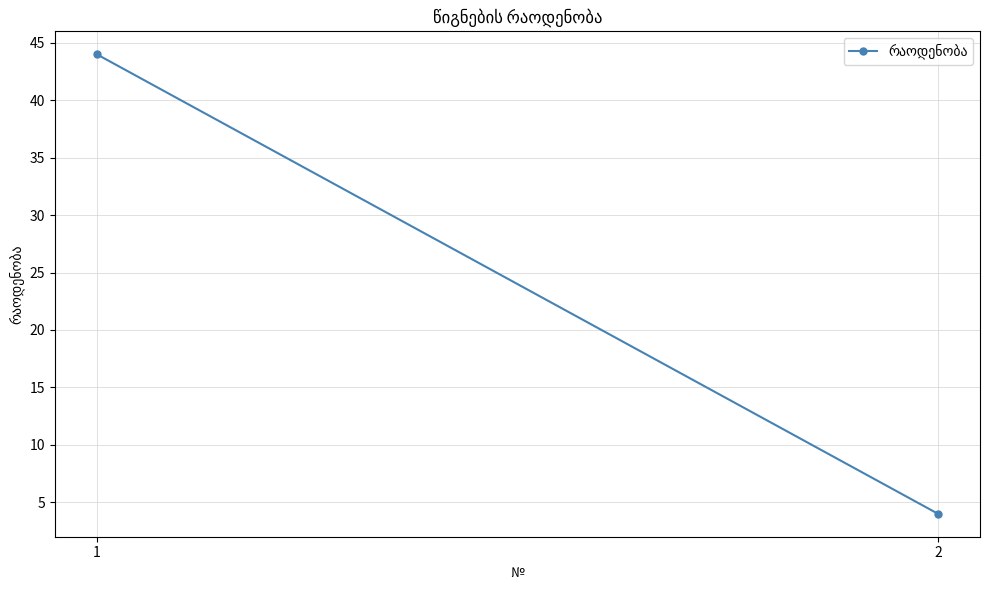

What is the value of the 1st point from the left?

44